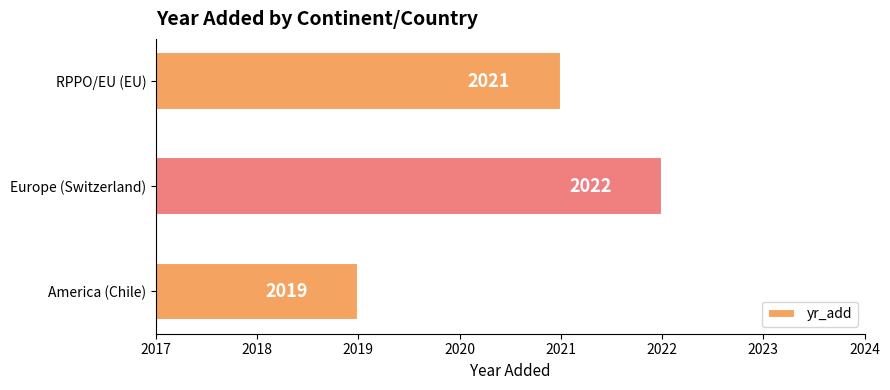

Is it true that the value at America (Chile) is 2907?

False